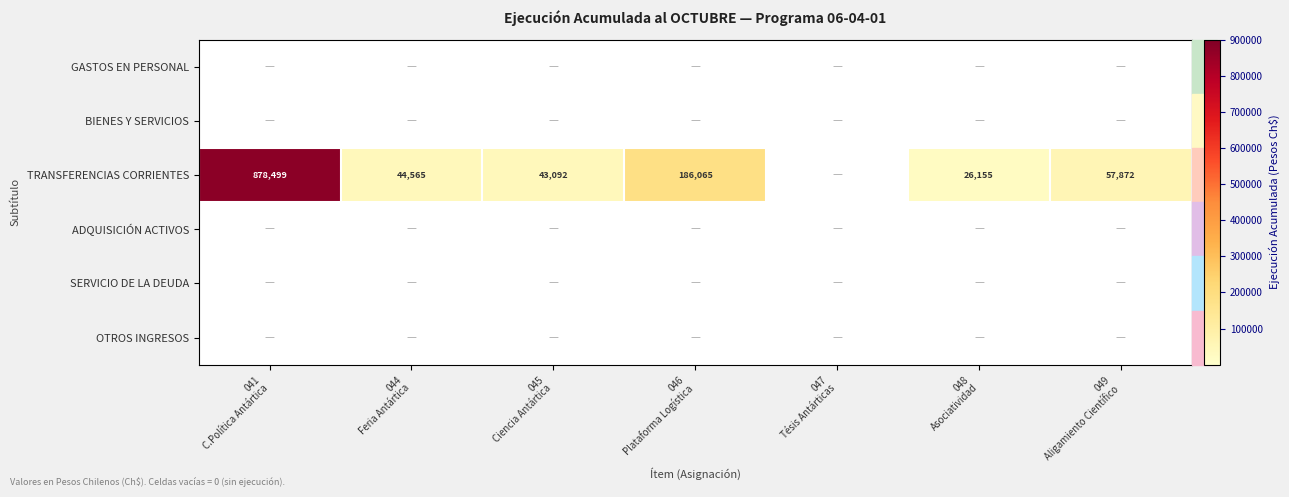

At which label is ADQUISICIÓN ACTIVOS closest to 0?

041 C.Política Antártica